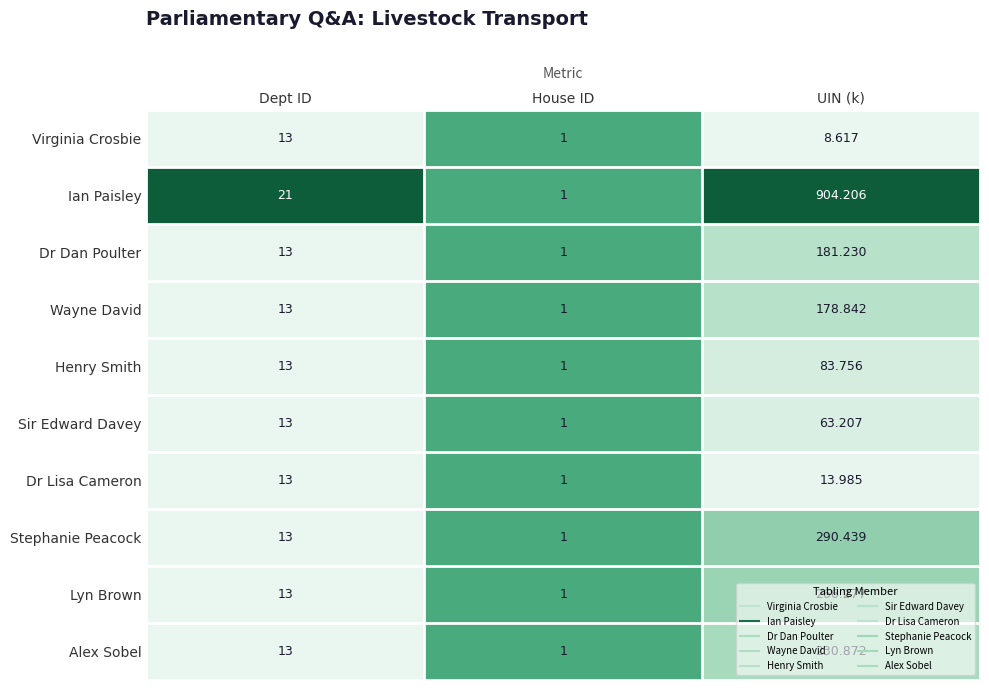

At which label is Henry Smith closest to 42?

Dept ID